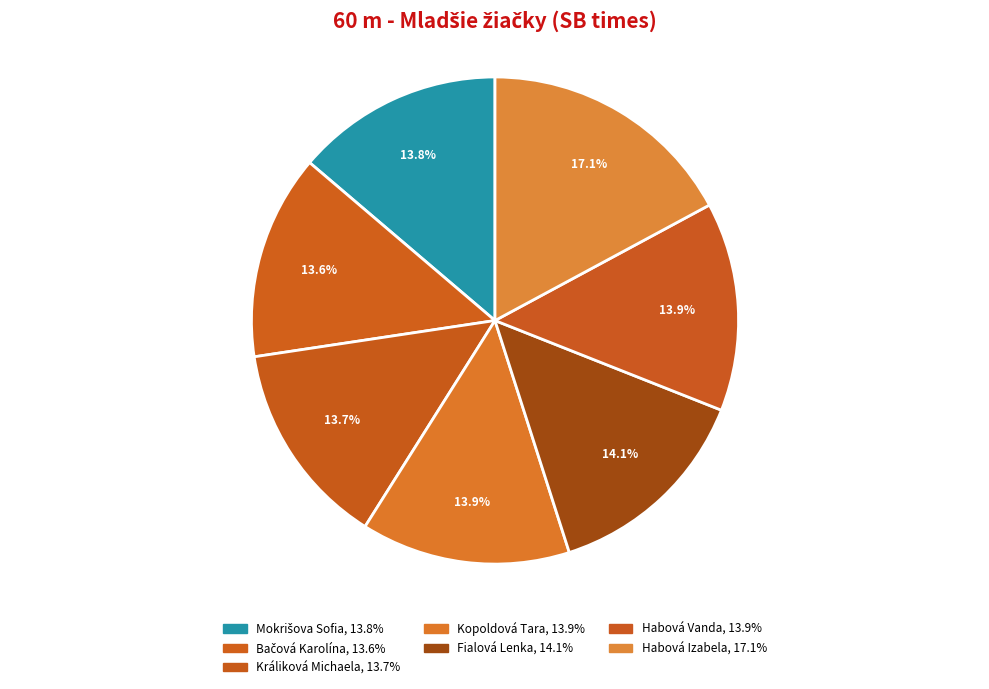

Is there any slice that represents more than half of the pie?

No